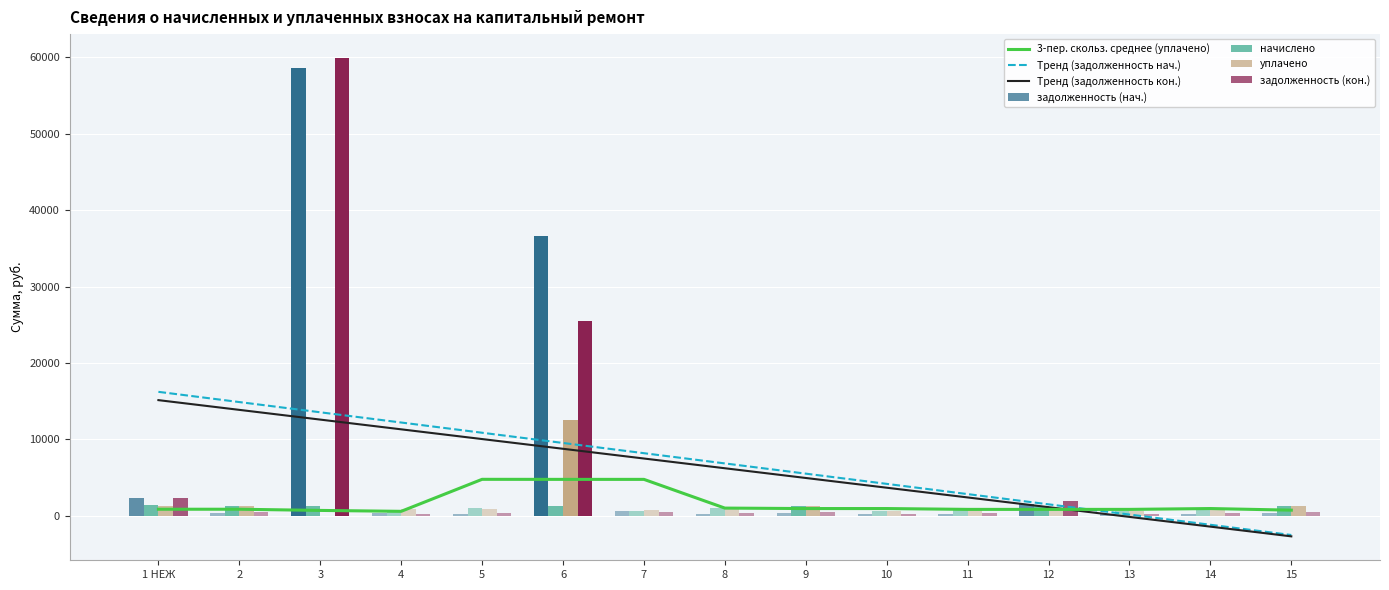

What position from the right is 3?

13